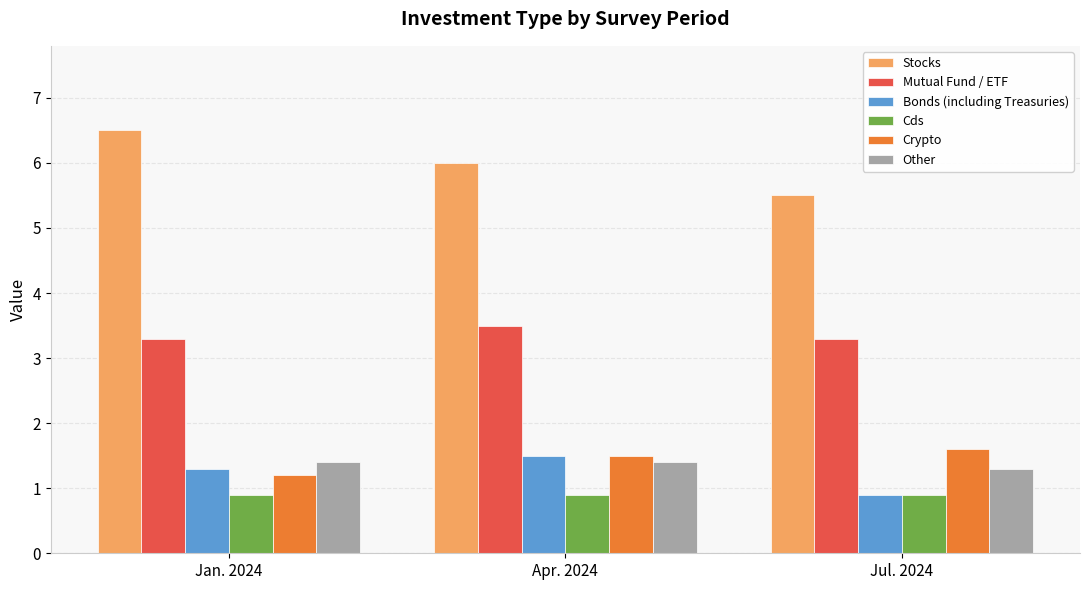

How many distinct data groups are displayed?

6